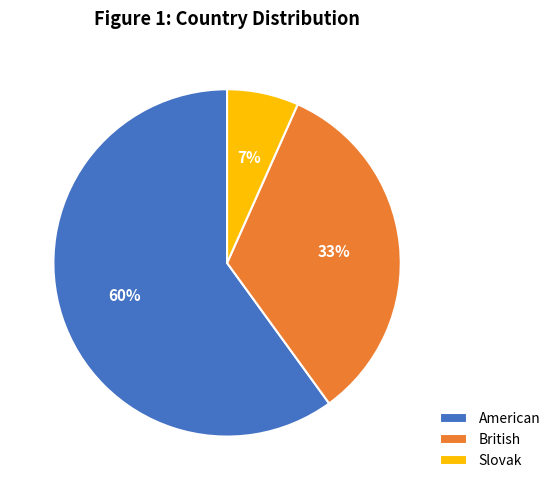

To the nearest percent, what percentage of the pie is Slovak?

7%